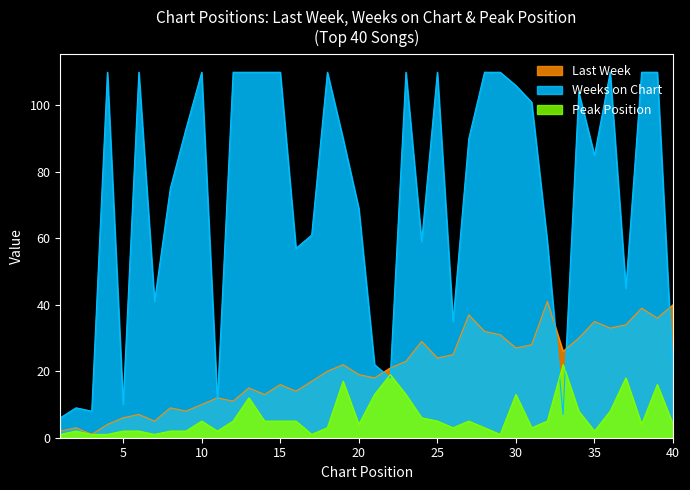

Does the chart display data point markers on the line(s)?

No